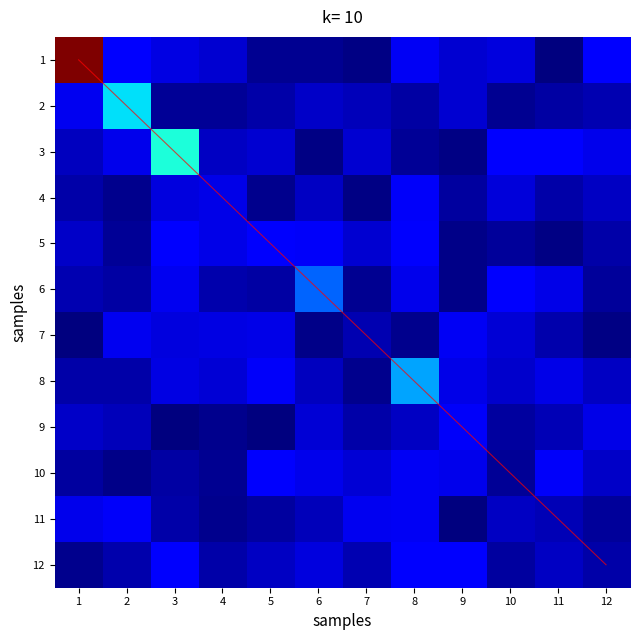

What is the total value across all series at 10?

27.1